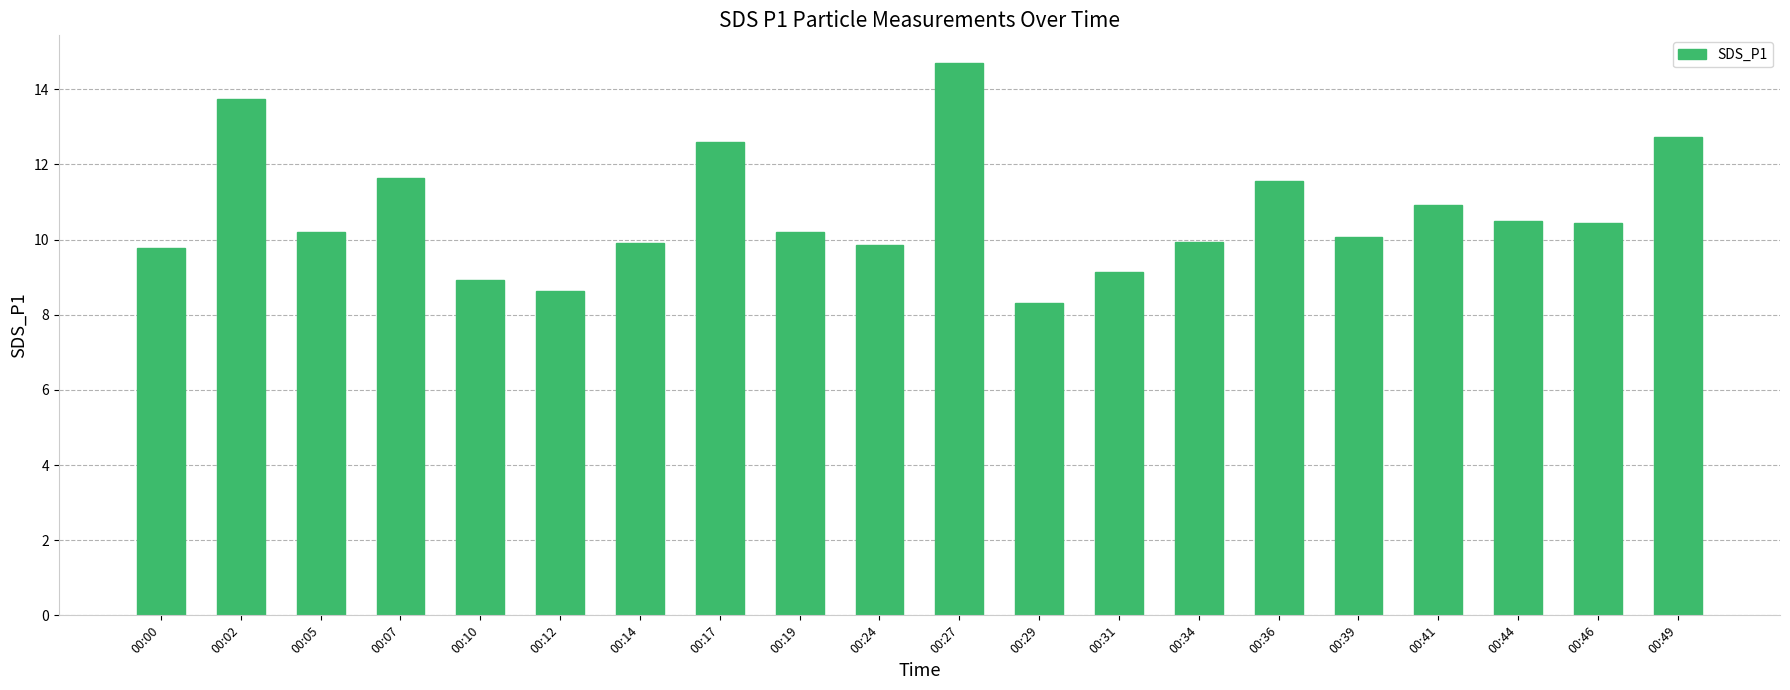

What is the sum of all values?

213.8